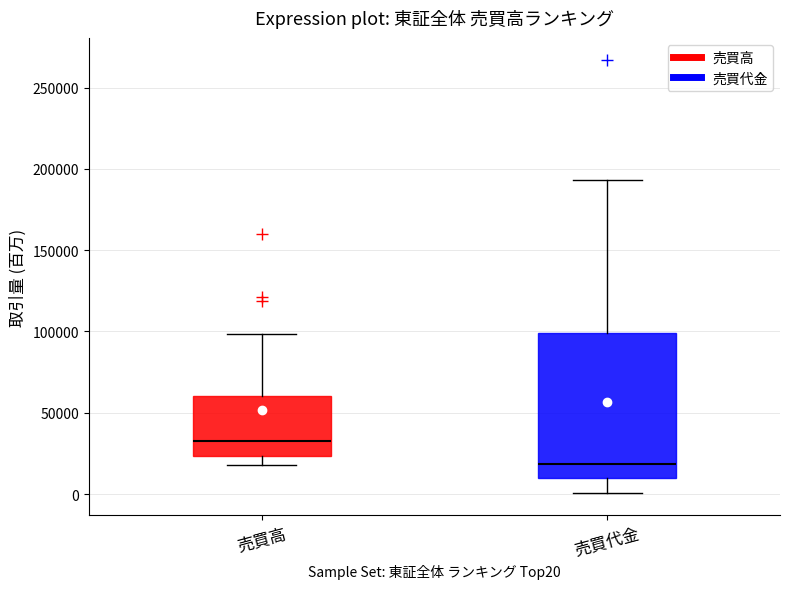

Where is the upper edge of the box for 売買高 on the y-axis? The values are not printed on the chart, so give them approximately, as read against the axis.

60000